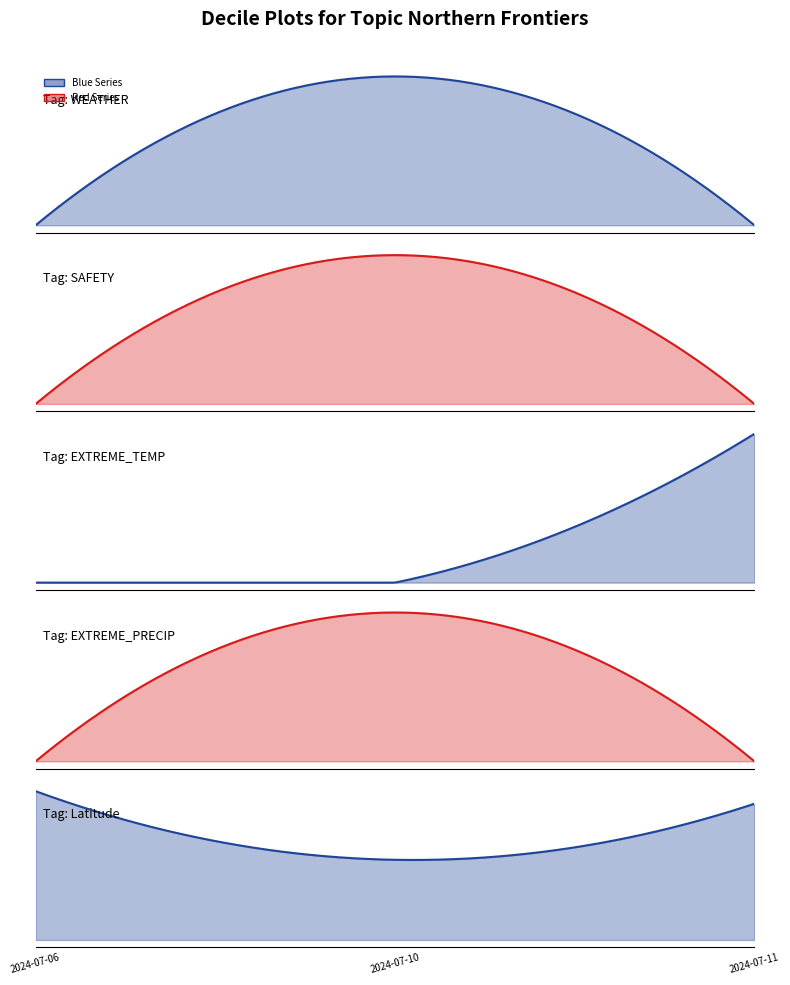

How many values in the EXTREME_PRECIP series exceed 0?

1